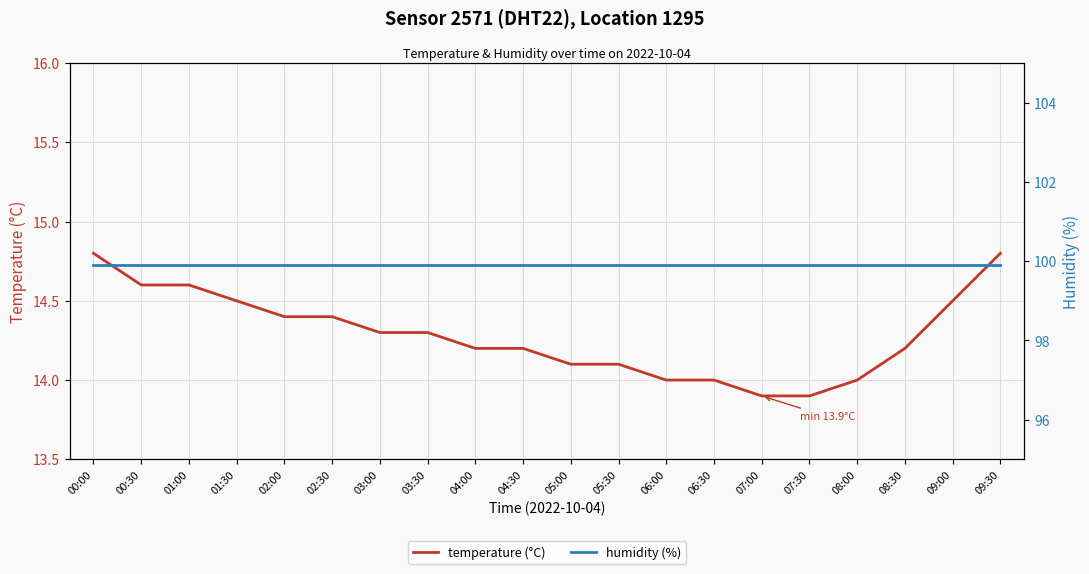

True or false: humidity (%) and temperature (°C) intersect in this chart.

False